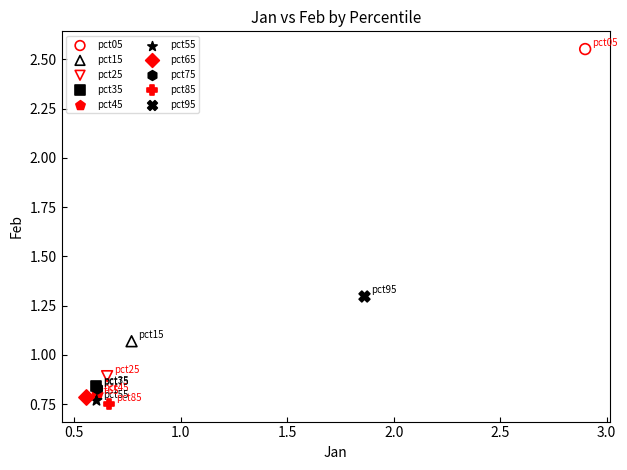

Which series contains the lowest Y value?

pct85